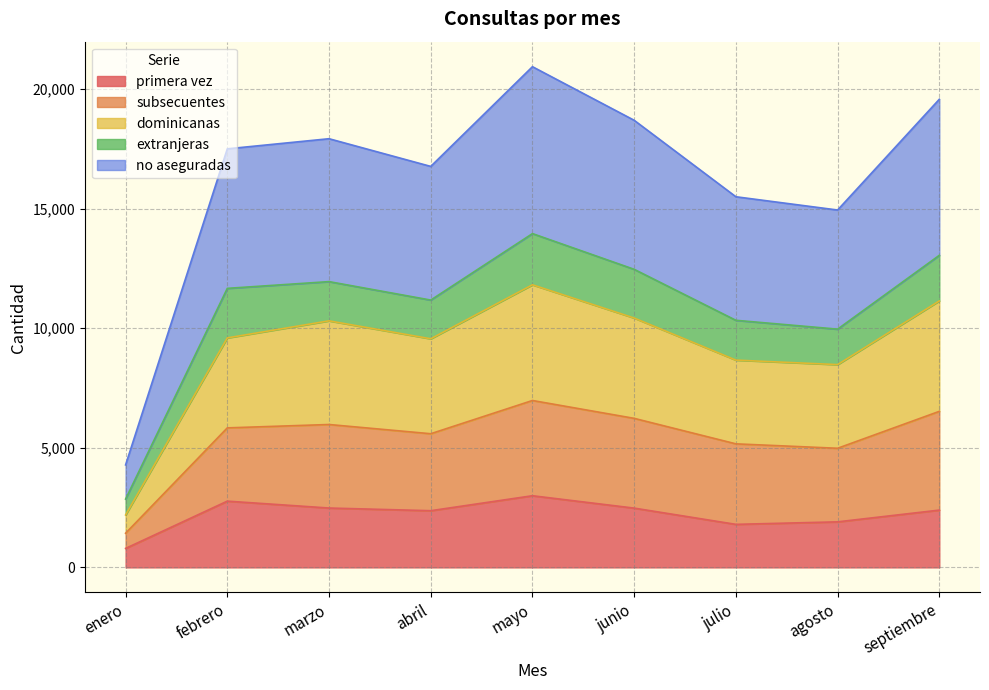

Which category has the lowest value in the primera vez series?

enero